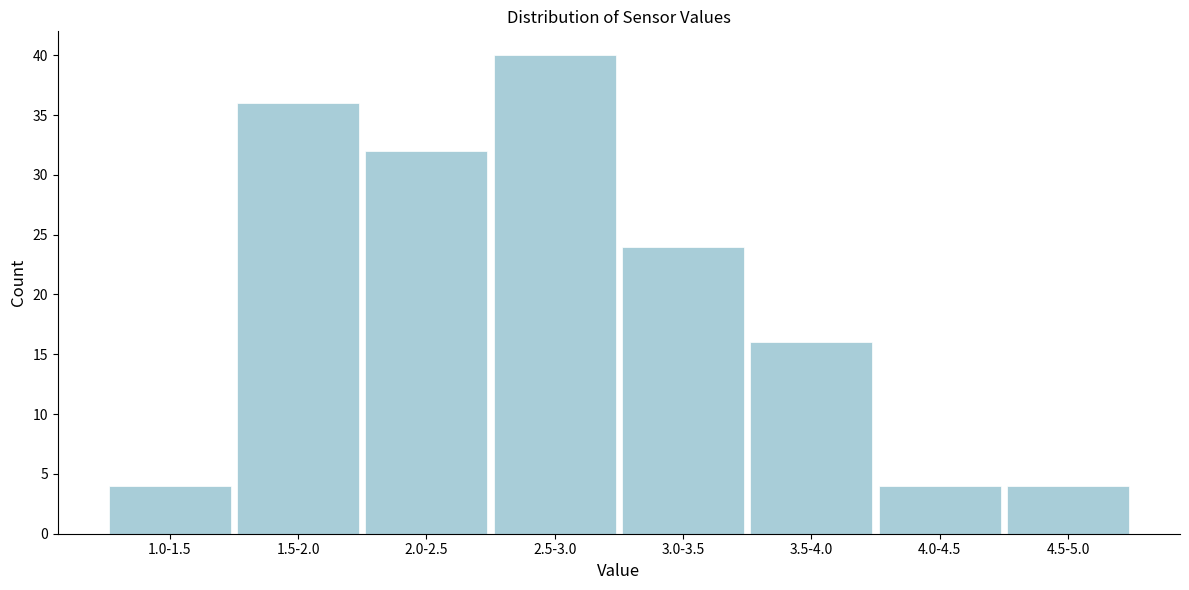

Reading left to right, transcribe all the data shown in this chart.

4	36	32	40	24	16	4	4